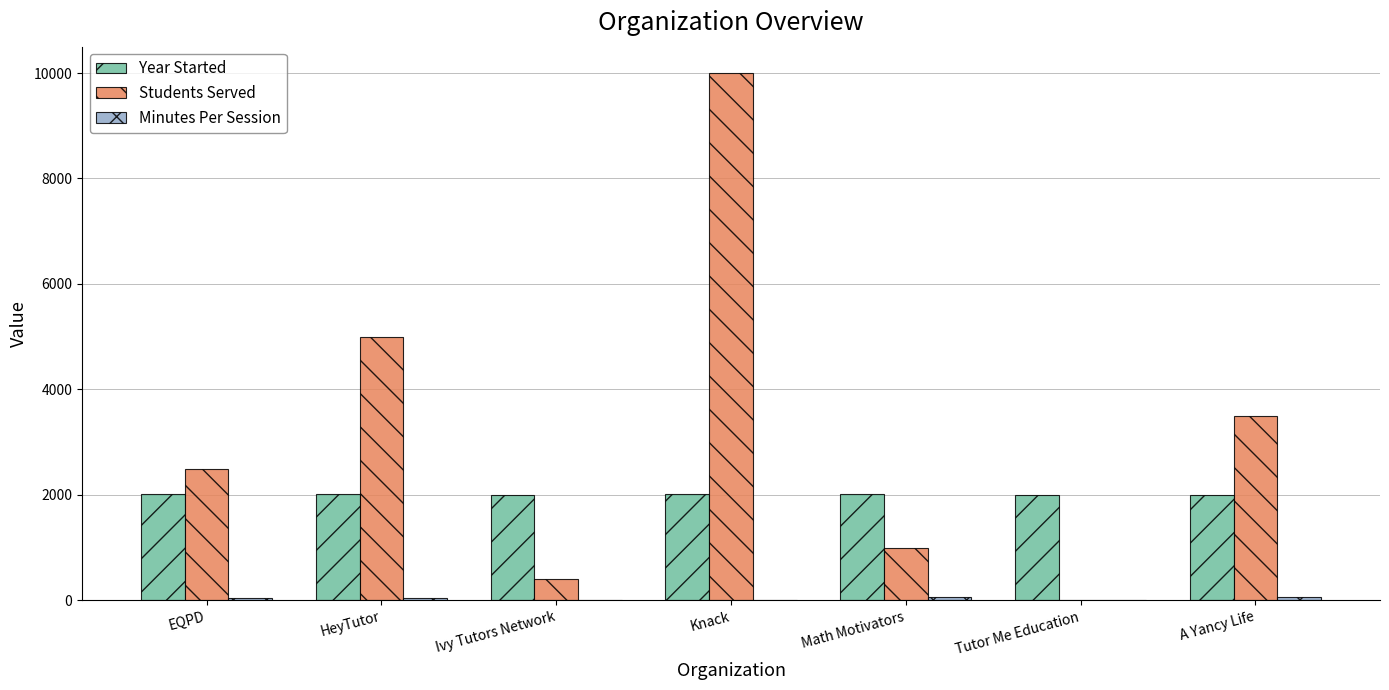

Count the number of data series in this chart.

3